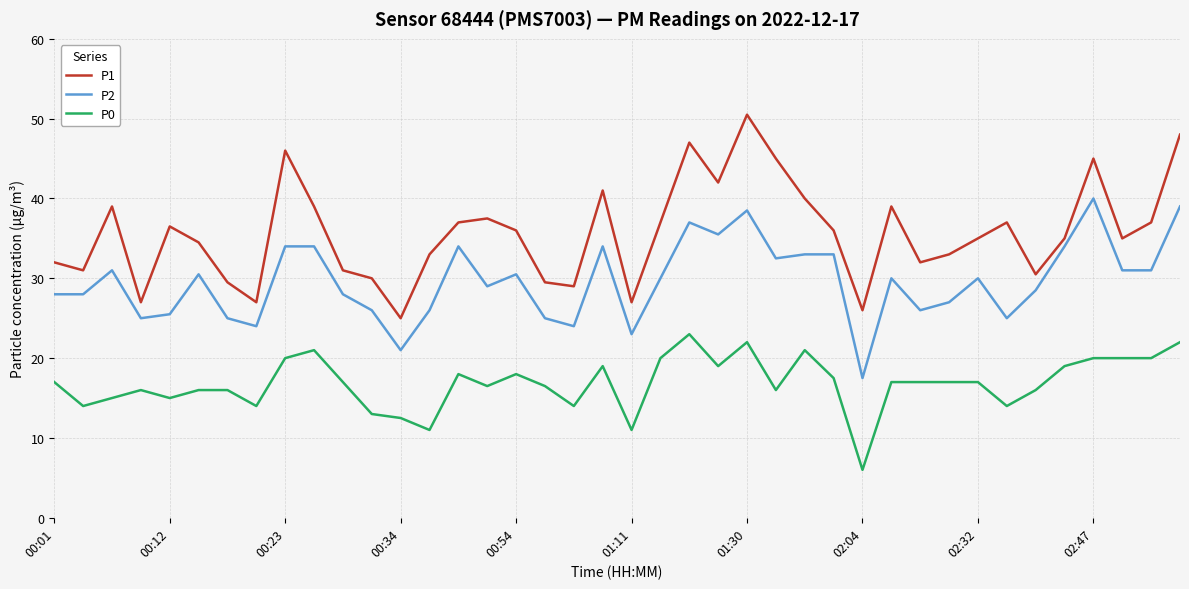

Which series has the largest total across all categories?

P1